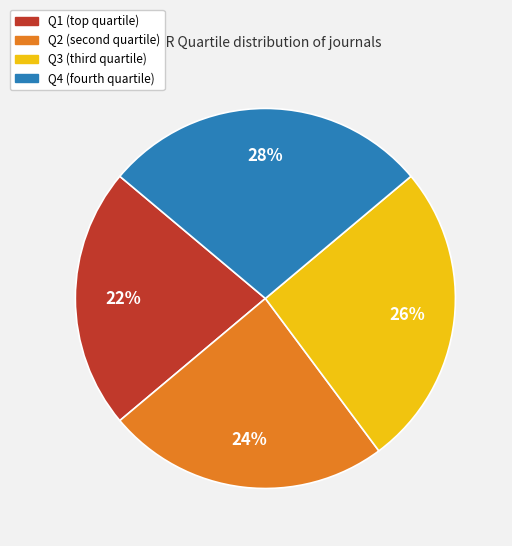

Count the number of slices in the pie.

4